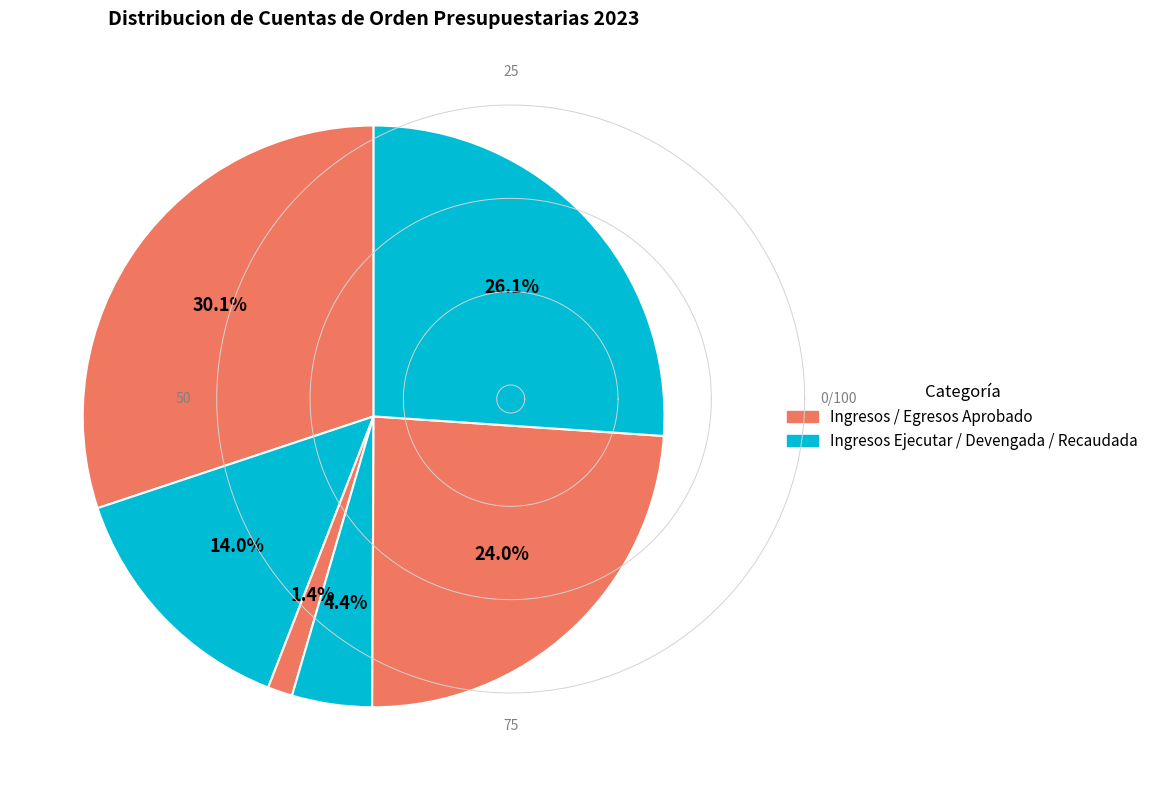

How many slices are in this pie chart?

6